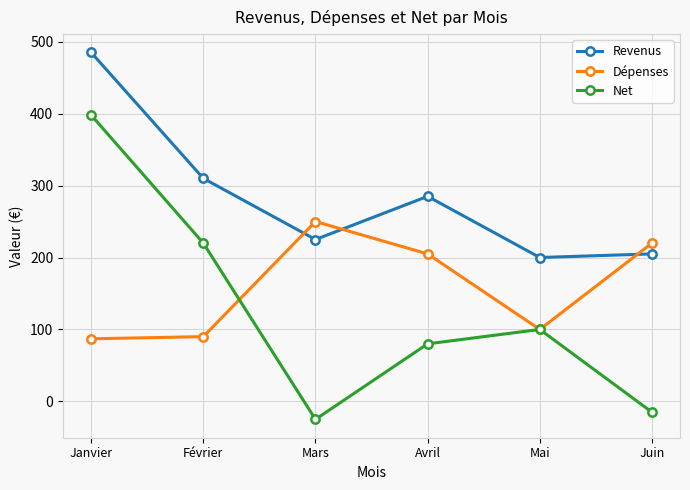

Reading left to right, what are all the values shown in this chart?

Revenus: Janvier=485	Février=310	Mars=225	Avril=285	Mai=200	Juin=205
Dépenses: Janvier=87	Février=90	Mars=250	Avril=205	Mai=100	Juin=220
Net: Janvier=398	Février=220	Mars=-25	Avril=80	Mai=100	Juin=-15